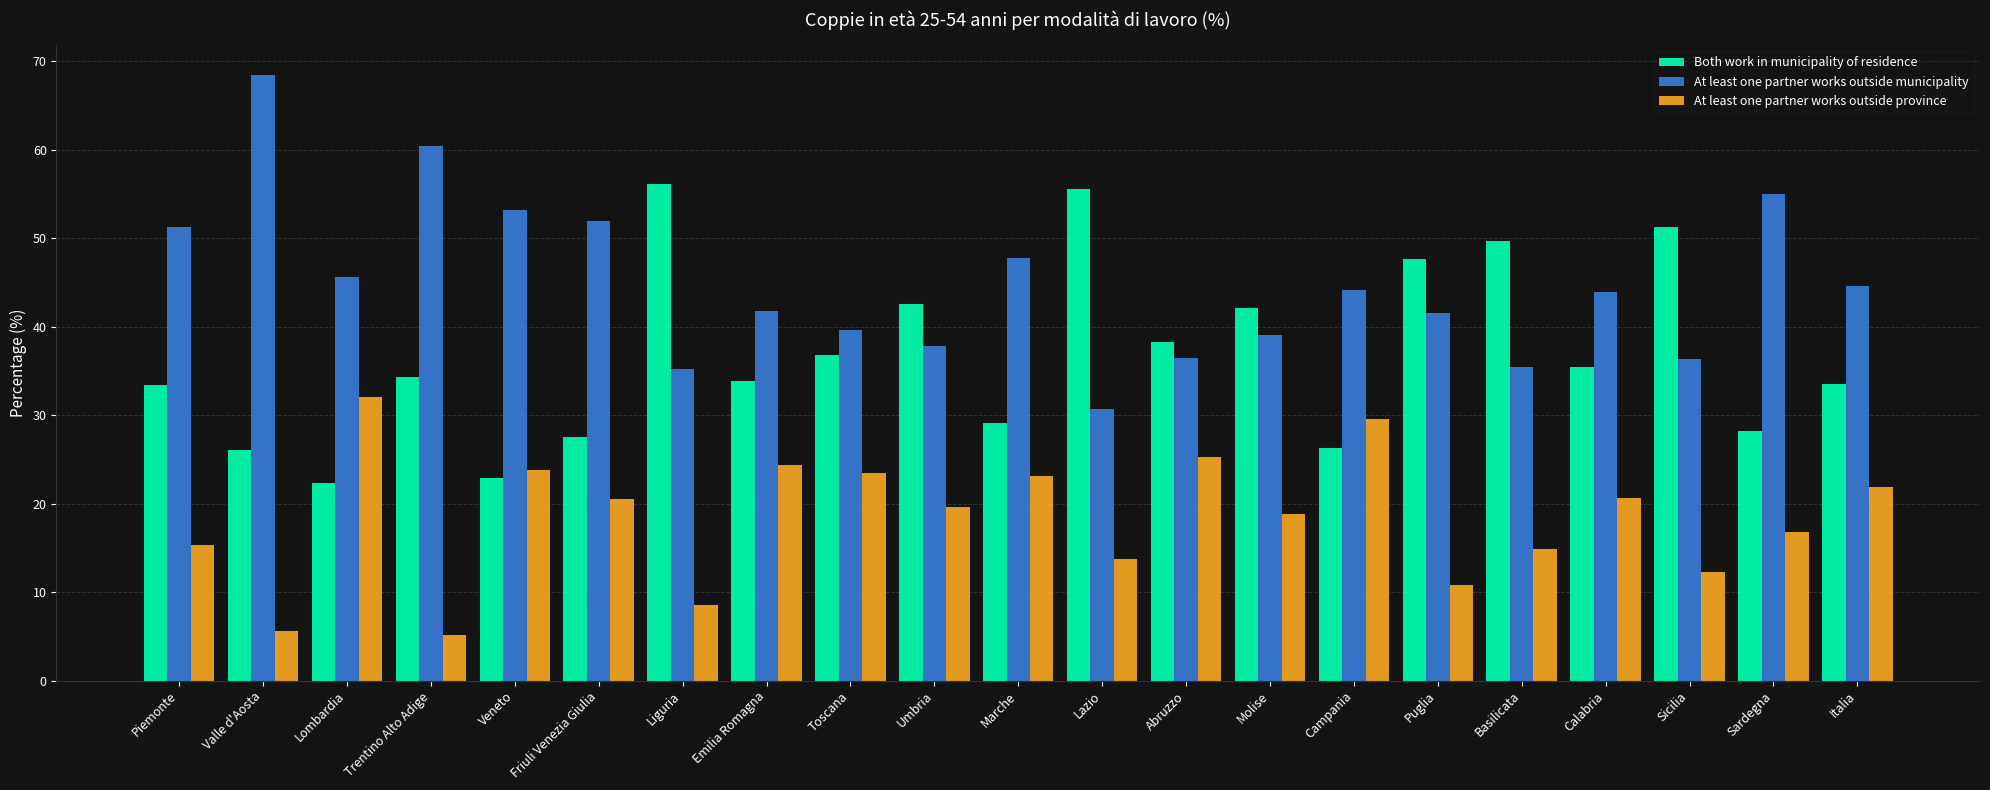

Does the chart contain any negative values?

No